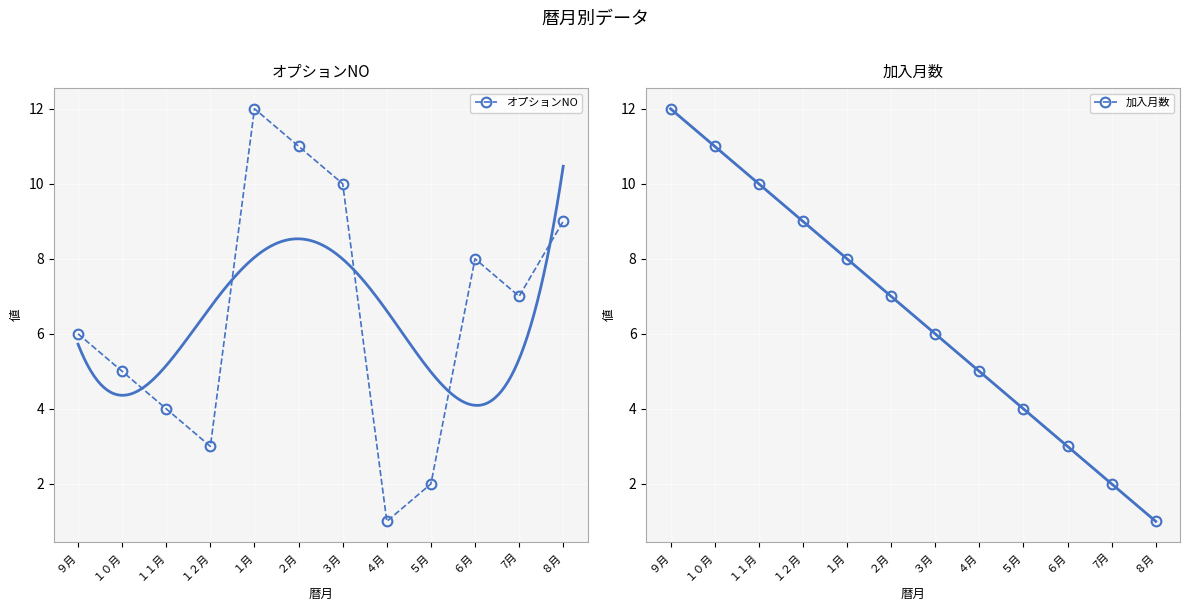

Reading right to left, what are all the values shown in this chart?

オプションNO: 9	7	8	2	1	10	11	12	3	4	5	6
加入月数: 1	2	3	4	5	6	7	8	9	10	11	12